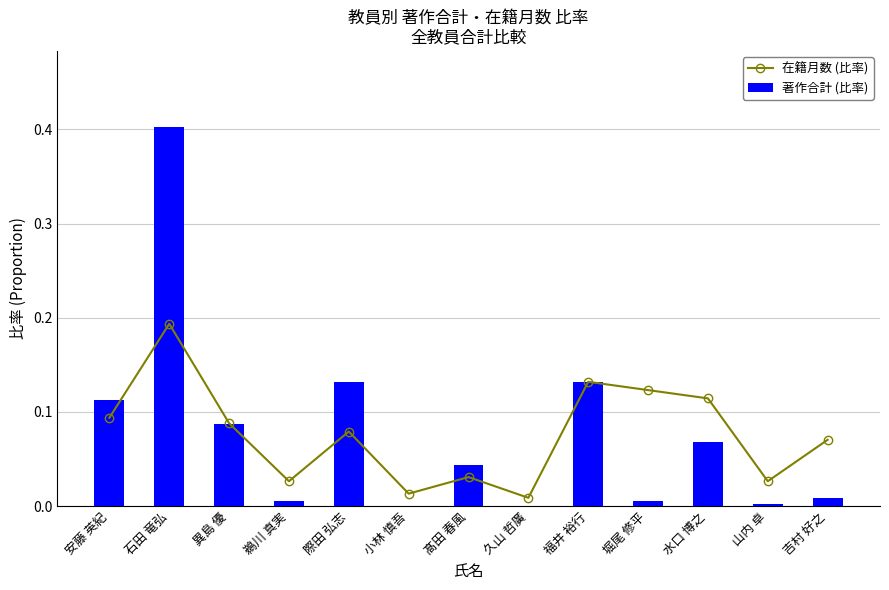

Which series has the widest spread of values?

著作合計 (比率)